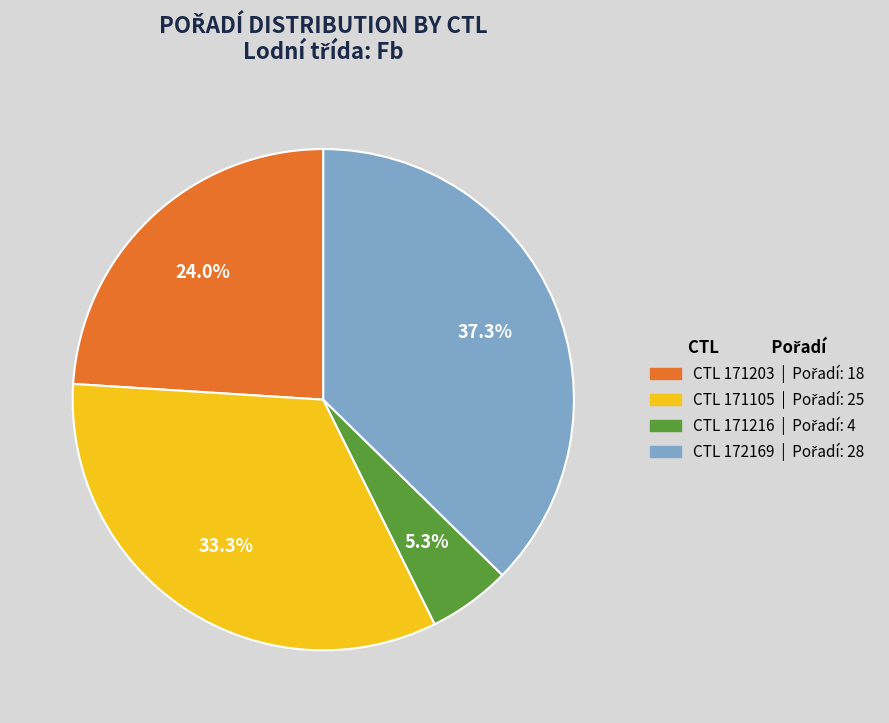

Is there a majority slice in this chart?

No